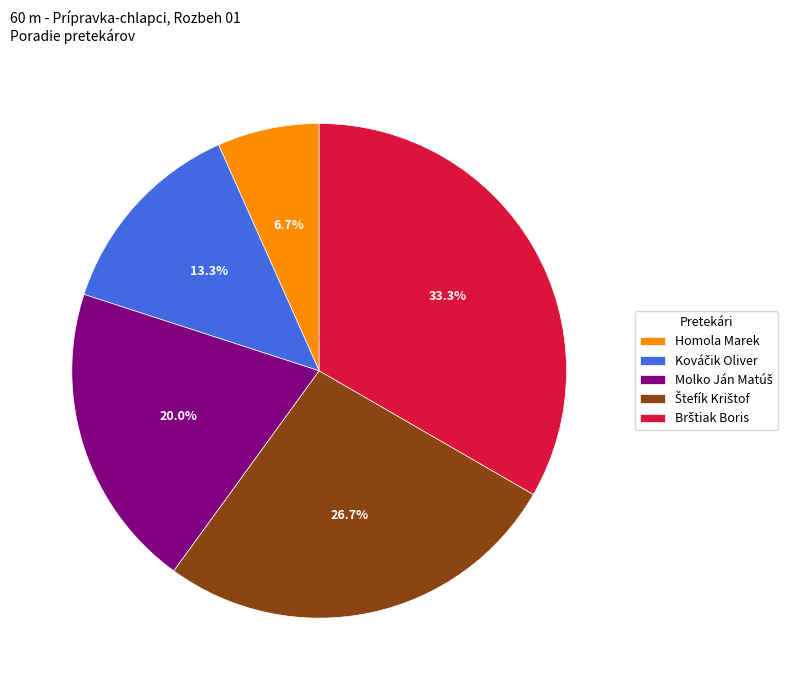

Does any single category account for the majority?

No